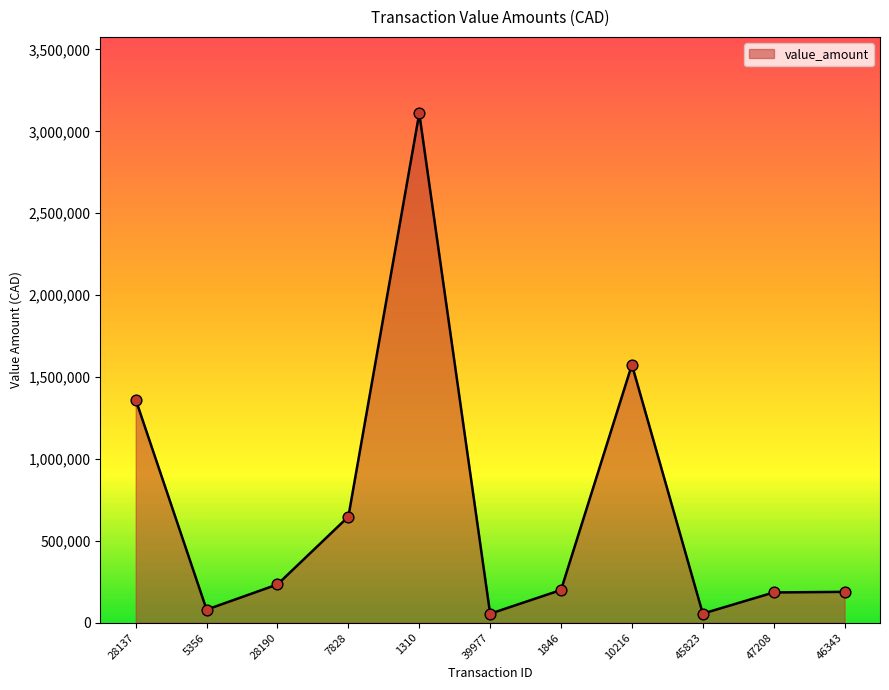

Approximately how many times larger is the value at 7828 compared to 28137?

0.5